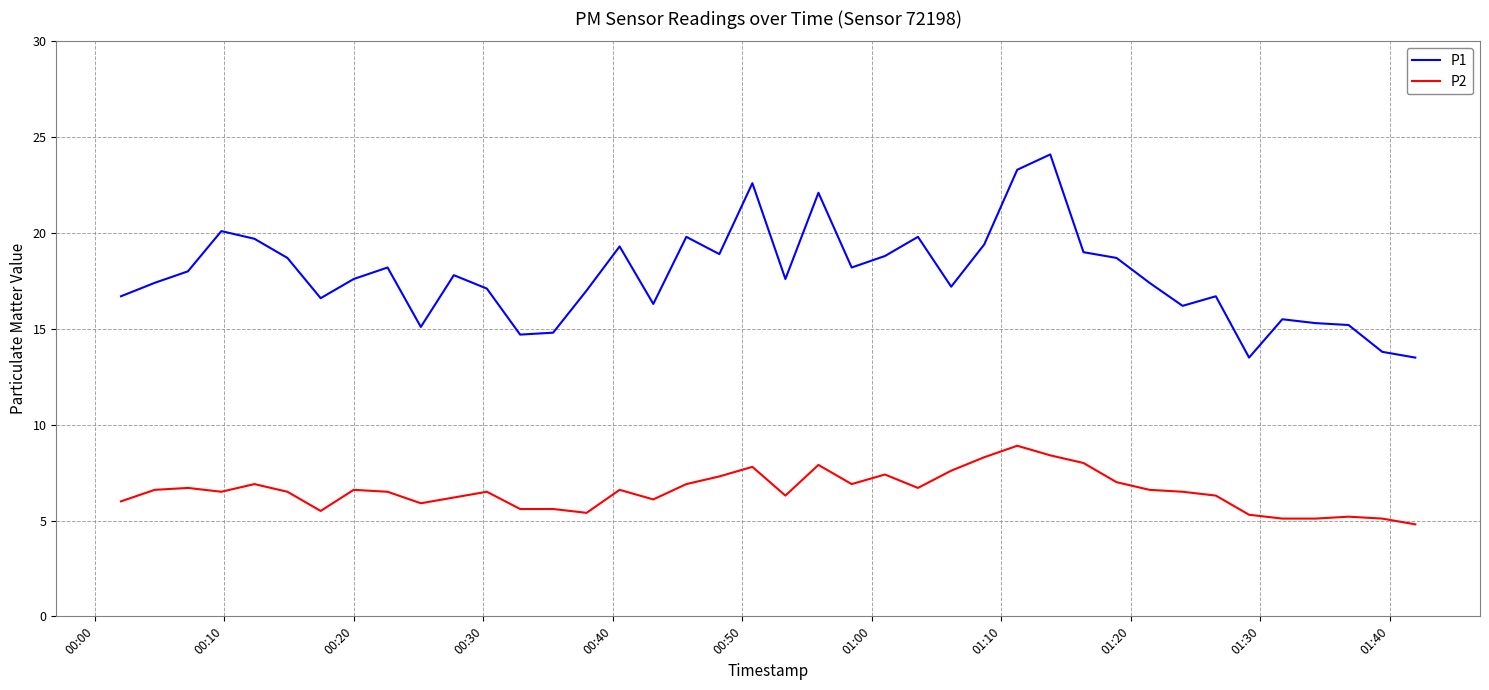

What is the maximum value for P2?

8.9